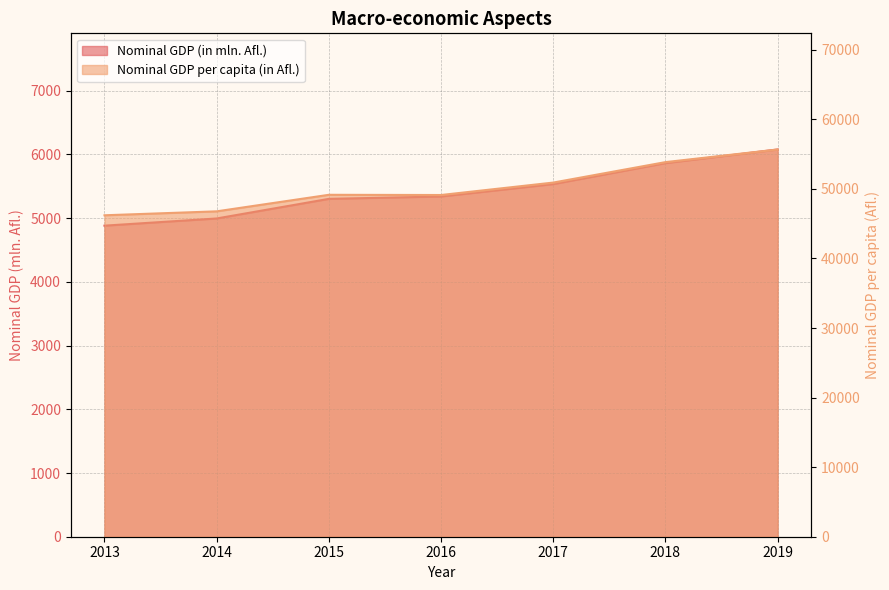

True or false: Nominal GDP per capita (in Afl.) has more than 2 interior local peaks.

False